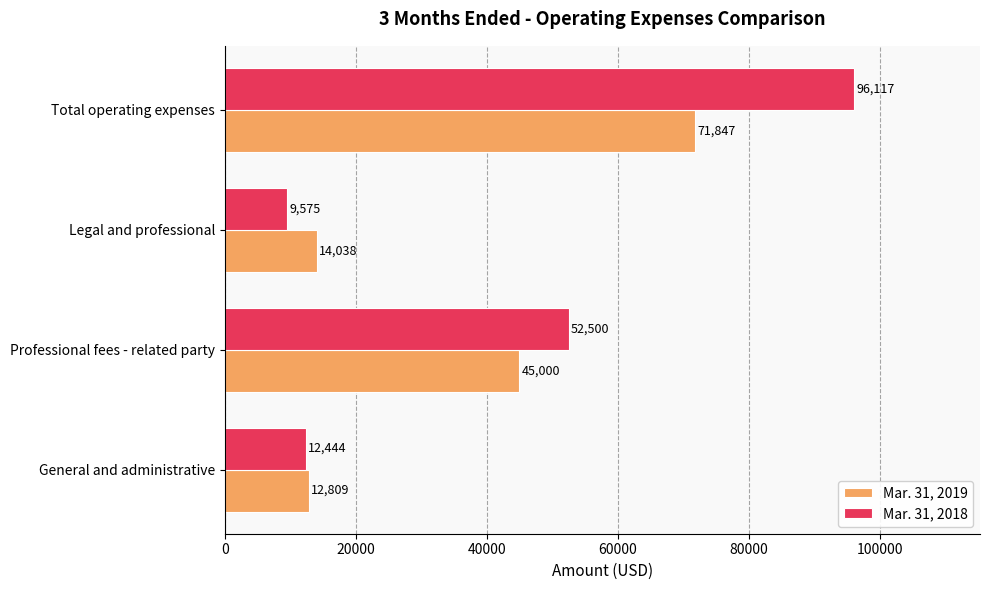

List the series in order of their overall mean, lowest first.

Mar. 31, 2019, Mar. 31, 2018